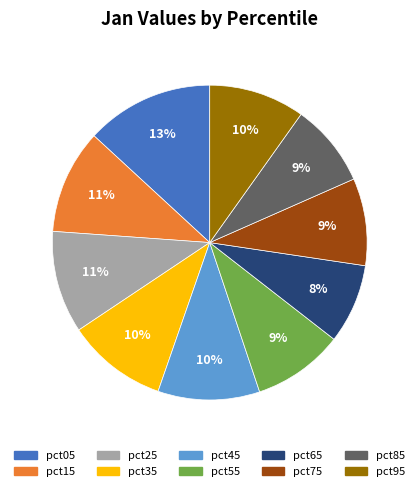

The pct75 slice represents 9% of the pie. True or false?

True